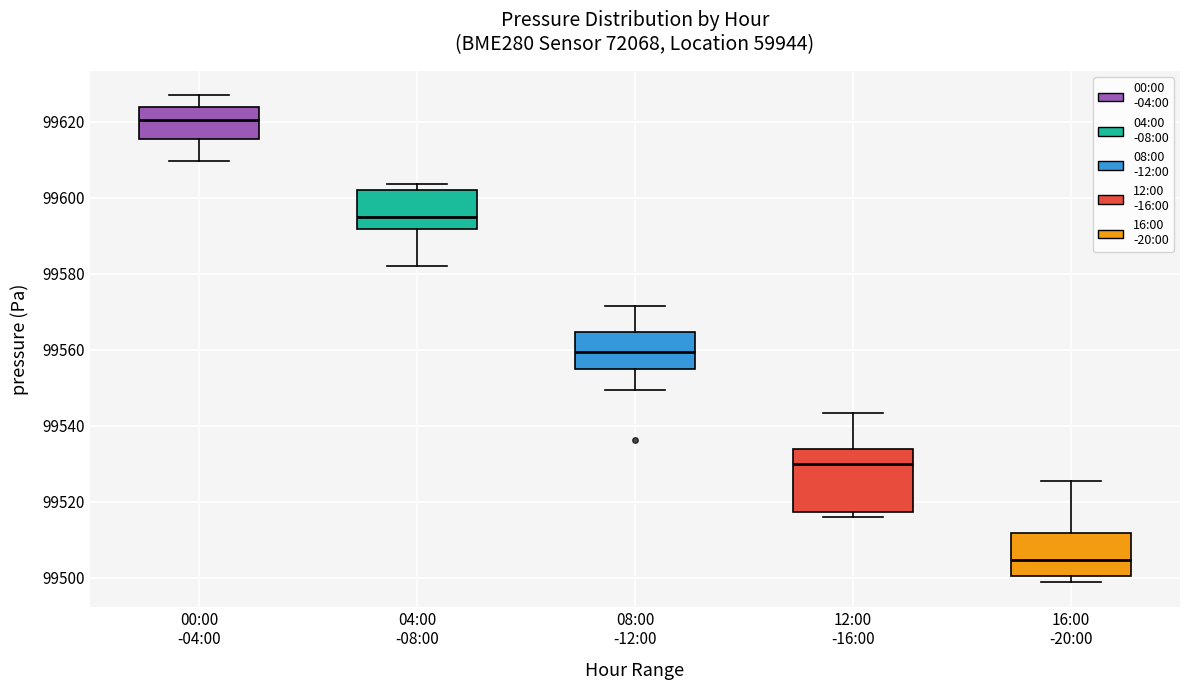

Which box is the tallest, from its lower edge to its upper edge?

12:00 -16:00